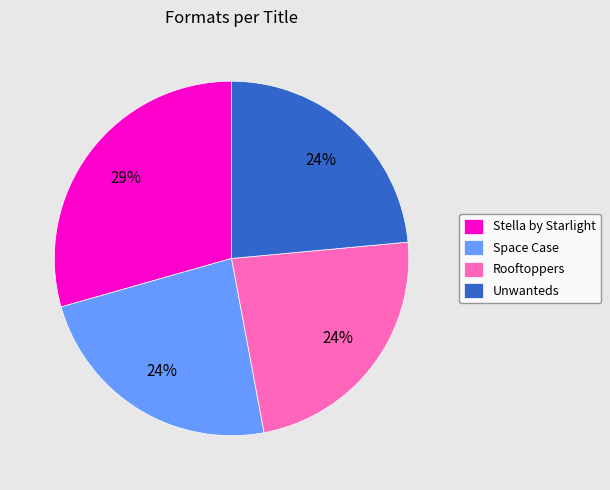

To the nearest percent, what is the average slice percentage?

25%